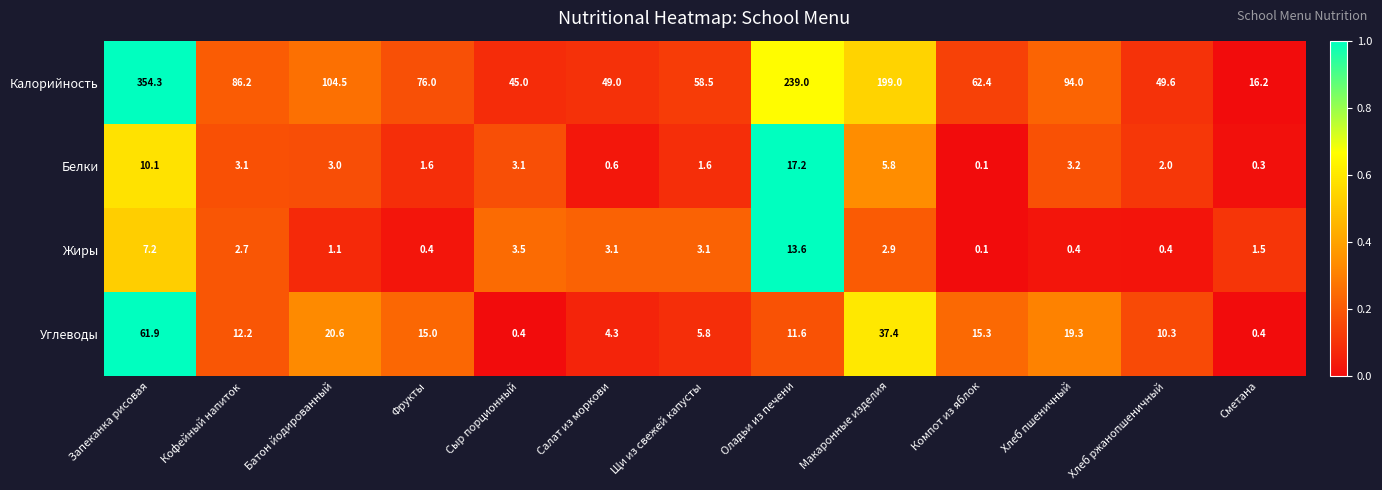

At which category is the sum across all series the highest?

Запеканка рисовая